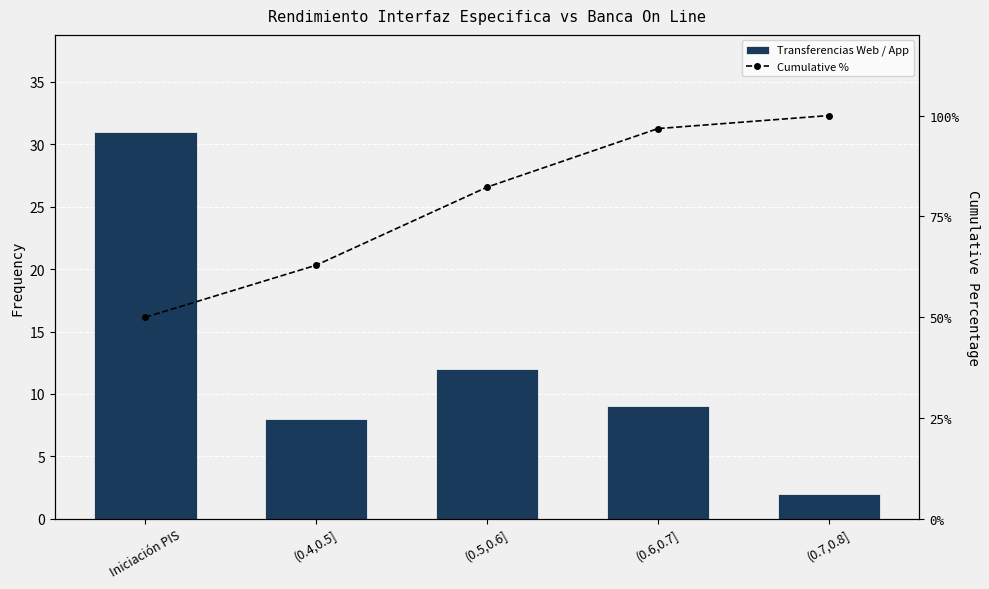

Reading left to right, list all the values displayed in this chart.

Transferencias Web / App: 31.0	8.0	12.0	9.0	2.0
Cumulative %: 50.0	62.9	82.3	96.8	100.0